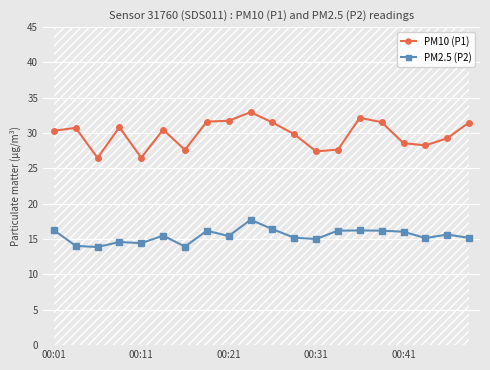

True or false: PM10 (P1) and PM2.5 (P2) cross at least once.

False